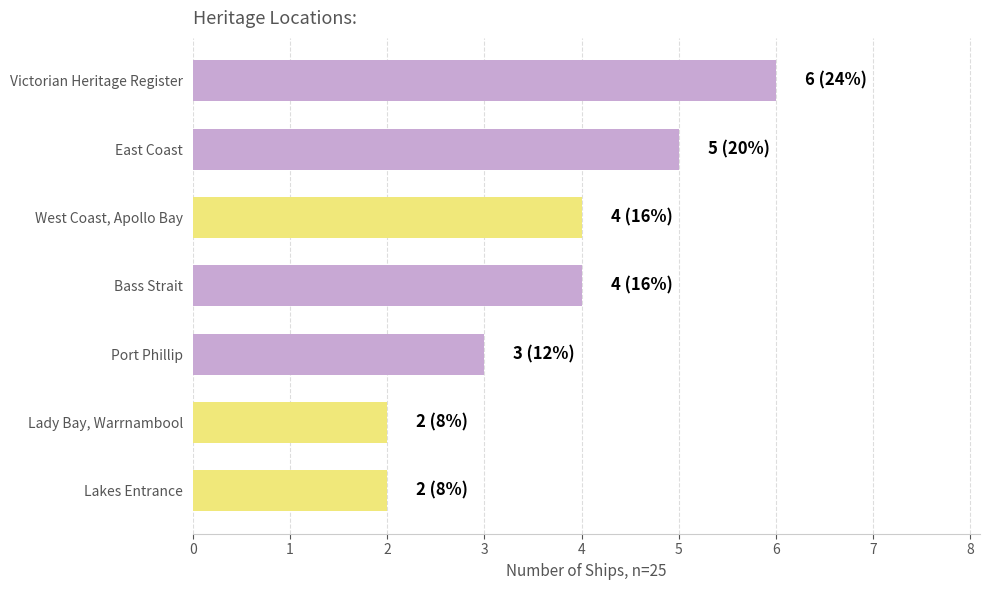

What is the approximate value at Port Phillip?

3